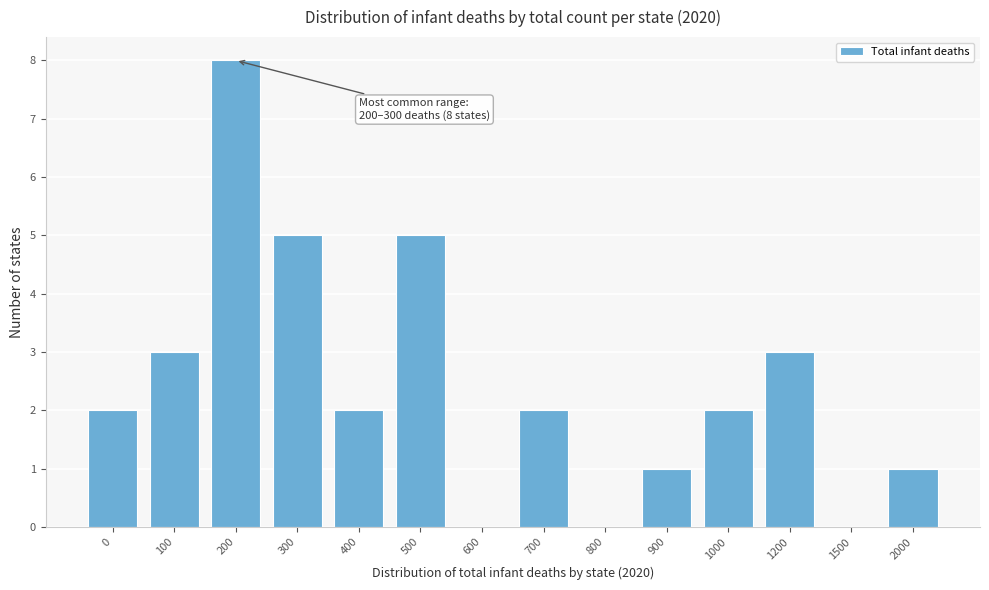

Reading left to right, extract all data points from this chart.

0=2	100=3	200=8	300=5	400=2	500=5	600=0	700=2	800=0	900=1	1000=2	1200=3	1500=0	2000=1